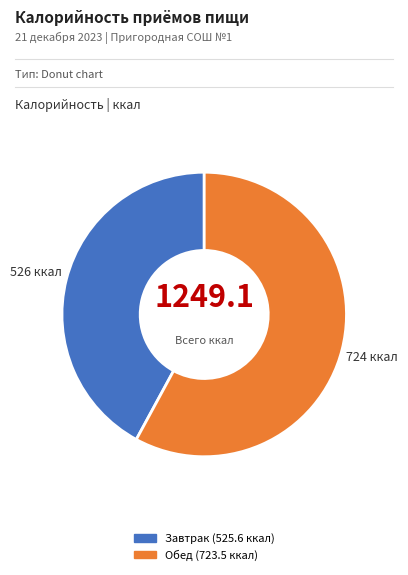

How many slices are in this pie chart?

2